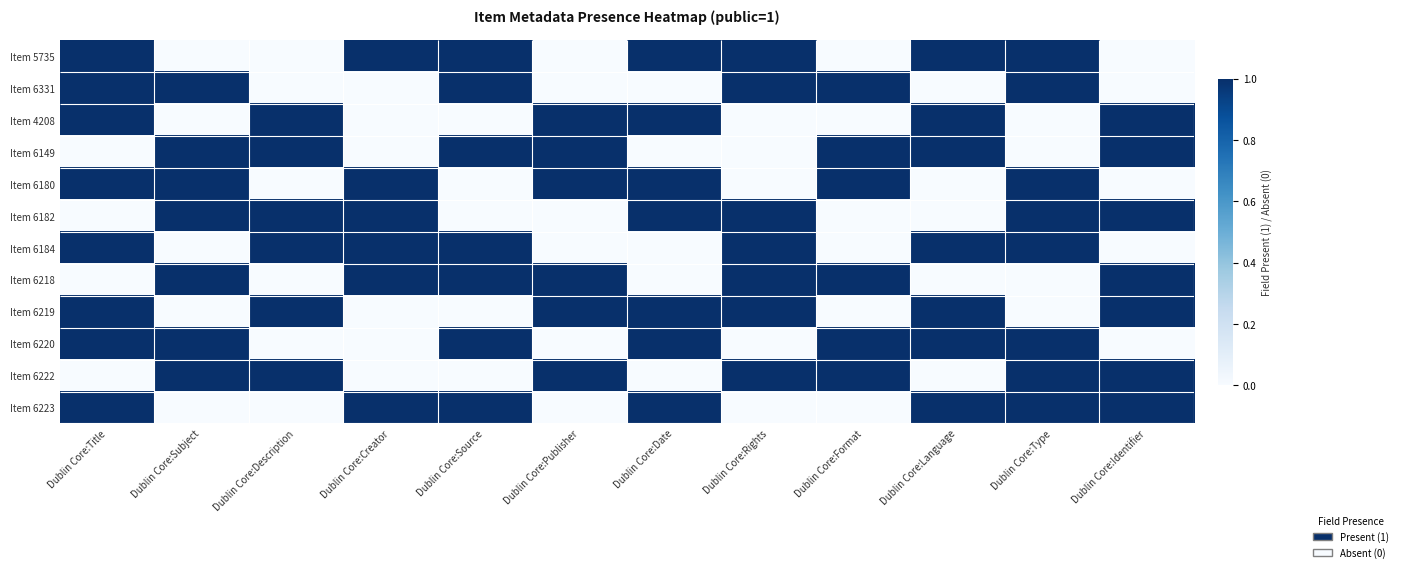

How many values in the Item 6222 series are below 1?

5